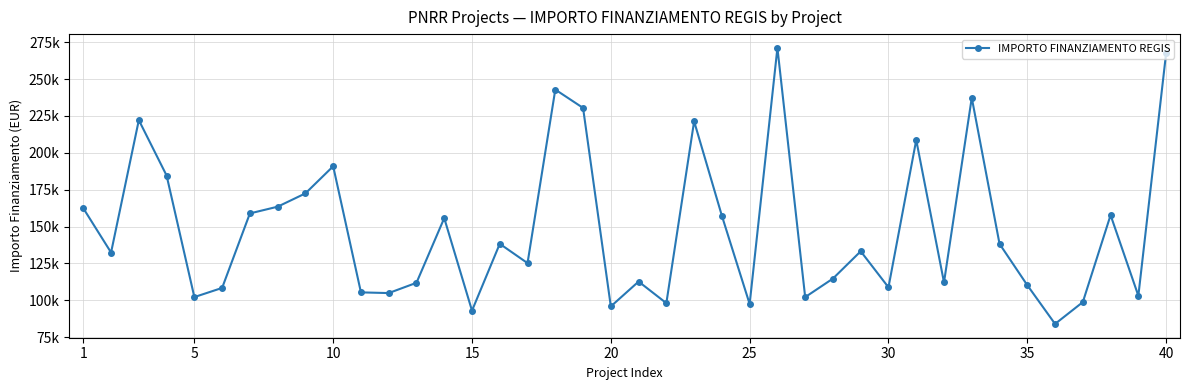

Reading left to right, transcribe all the data shown in this chart.

162423.8	132411.4	222191.0	184640.3	102189.8	108398.2	158921.3	163488.7	172513.7	190907.4	105376.1	104903.8	111879.7	155742.9	92980.8	138311.0	125215.1	242913.7	230471.5	95856.0	112707.8	98069.7	221389.0	157320.2	97459.2	271170.8	102145.5	114739.9	133243.4	108803.9	208718.6	112131.6	237352.3	138281.5	110254.7	83981.8	98775.6	157766.3	103085.7	267625.0